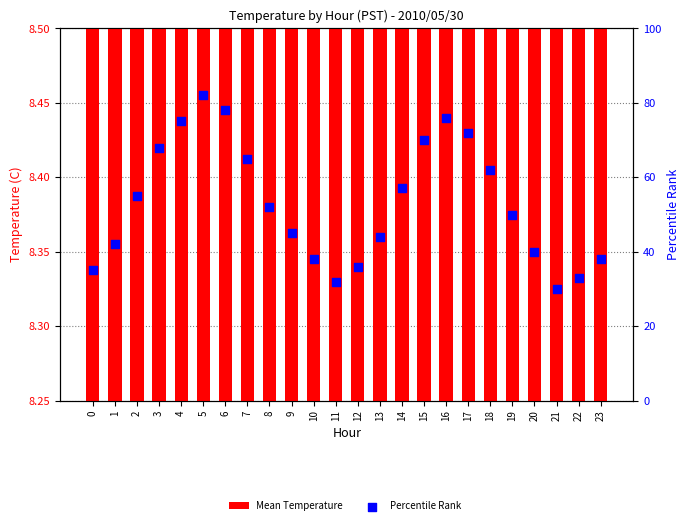

At which category is the sum across all series the highest?

5